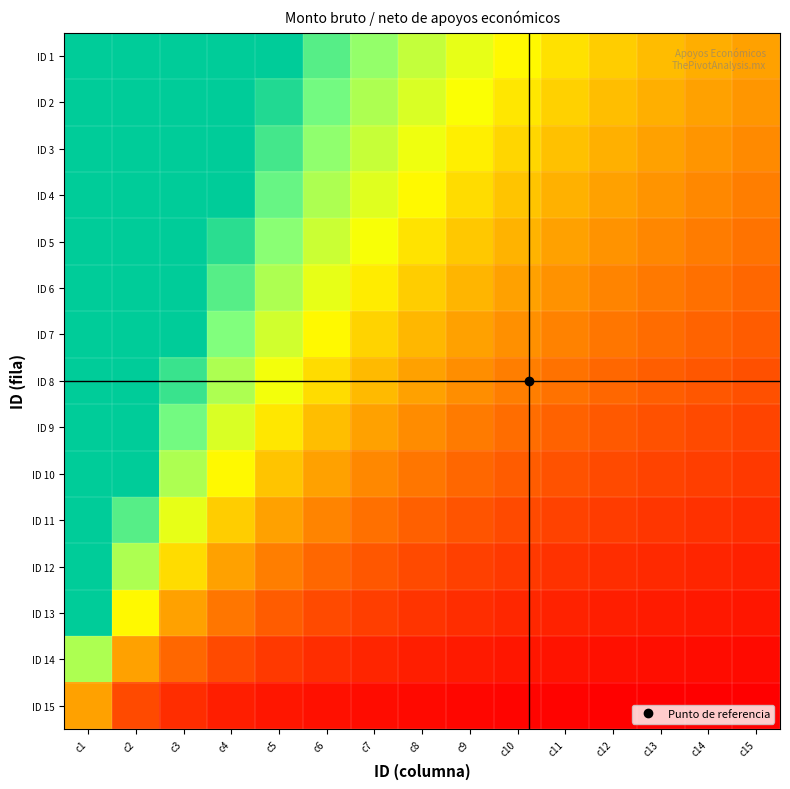

Rank the series by their maximum value, from lowest to highest.

ID 15, ID 14, ID 13, ID 1, ID 2, ID 3, ID 4, ID 5, ID 6, ID 7, ID 8, ID 9, ID 10, ID 11, ID 12